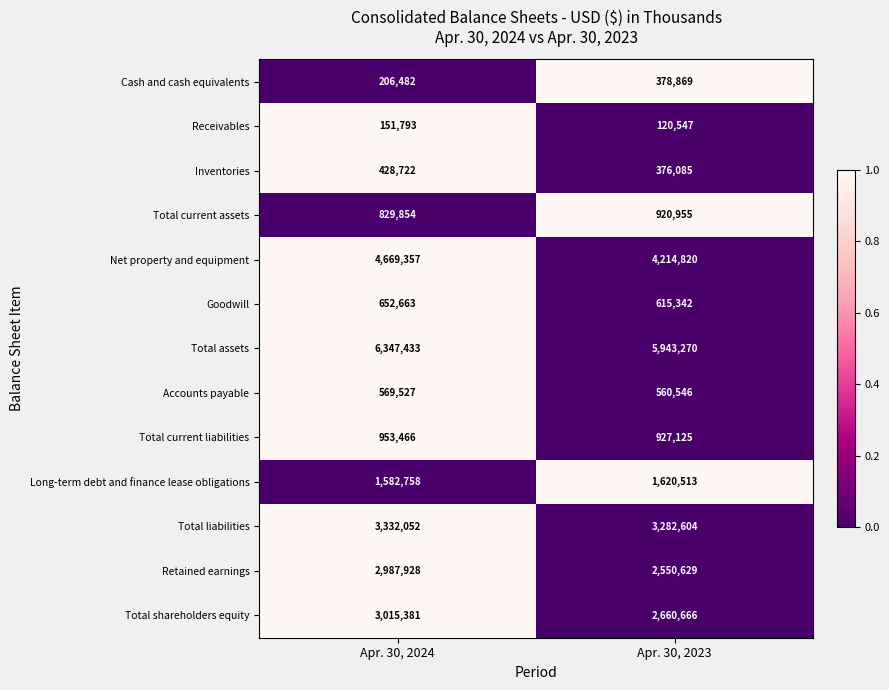

Which series changed the most between Apr. 30, 2024 and Apr. 30, 2023?

Net property and equipment